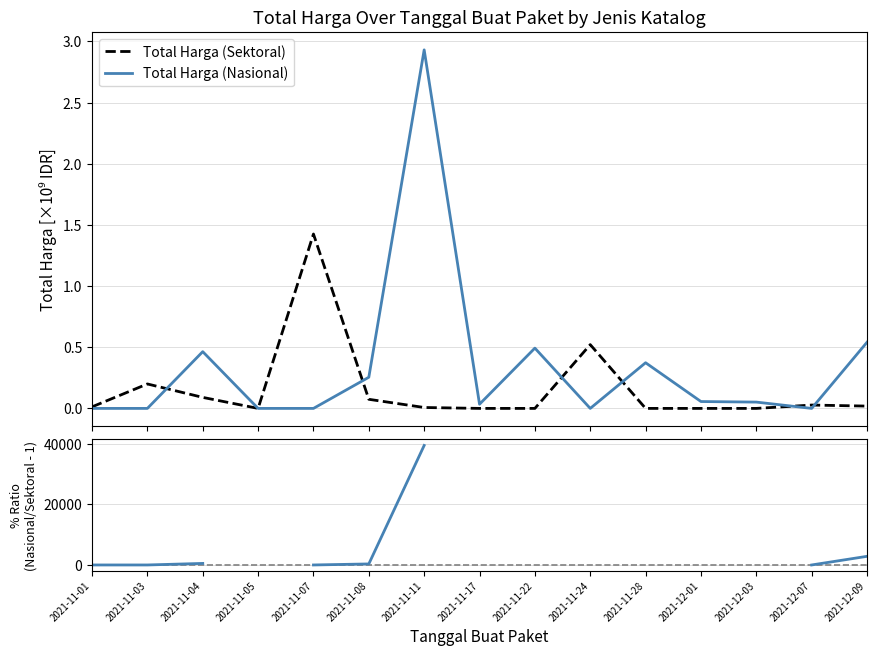

How many categories are shown in the chart?

15